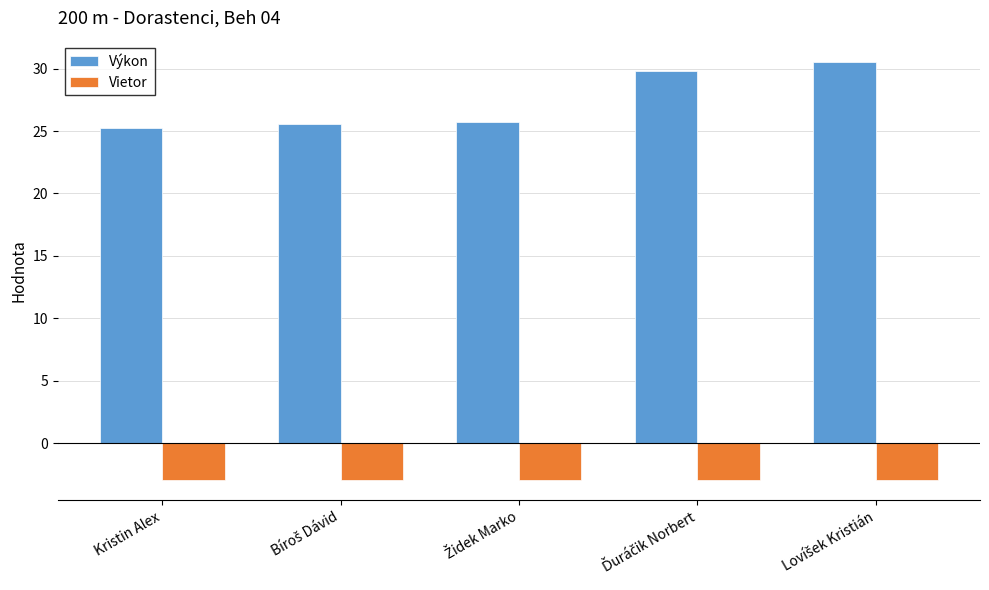

How many distinct data groups are displayed?

2